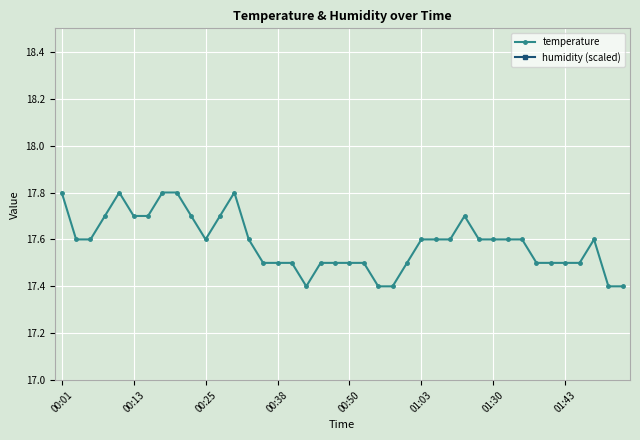

Is this an area chart (filled region under the line)?

No